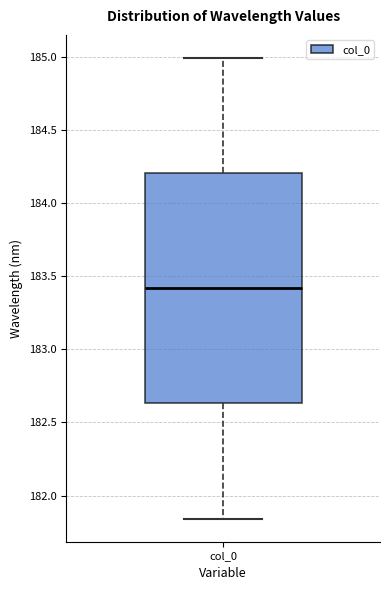

Where is the lower edge of the box for col_0 on the y-axis? The values are not printed on the chart, so give them approximately, as read against the axis.

182.65